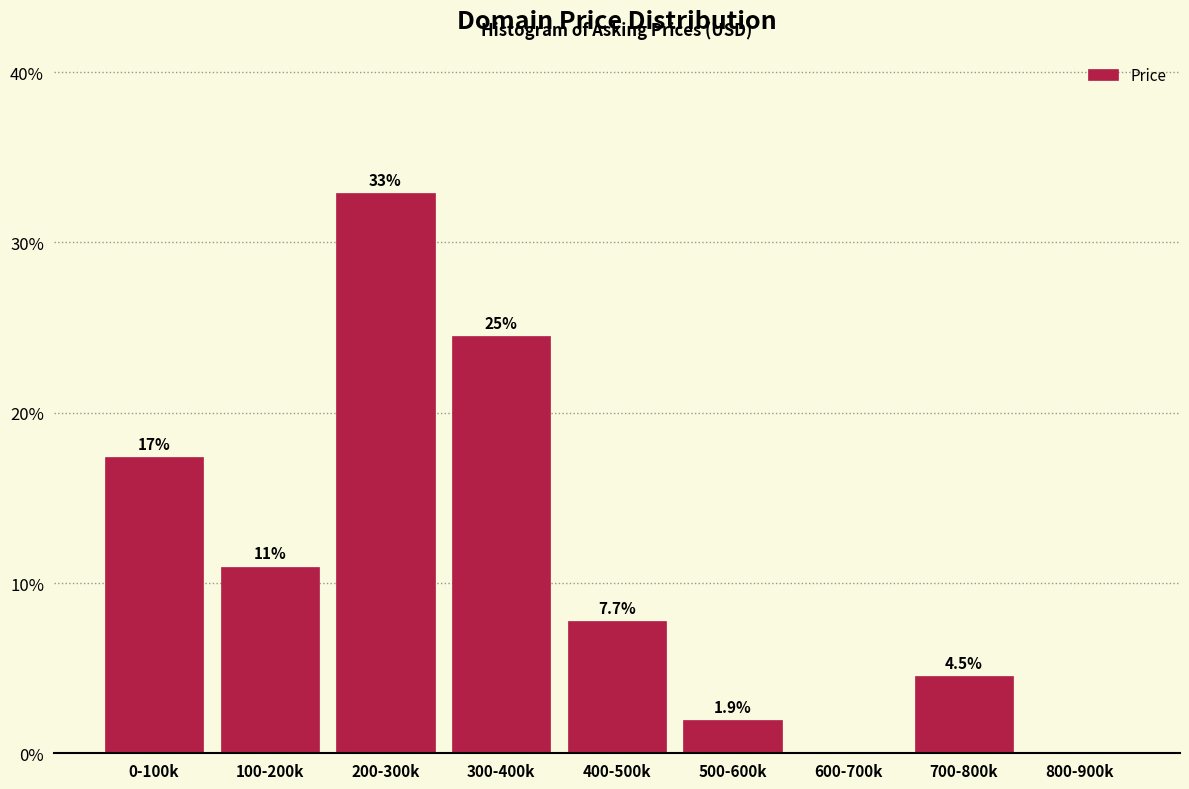

Reading right to left, what are all the values shown in this chart?

800-900k=0.0	700-800k=4.5	600-700k=0.0	500-600k=1.9	400-500k=7.7	300-400k=24.5	200-300k=32.9	100-200k=11.0	0-100k=17.4